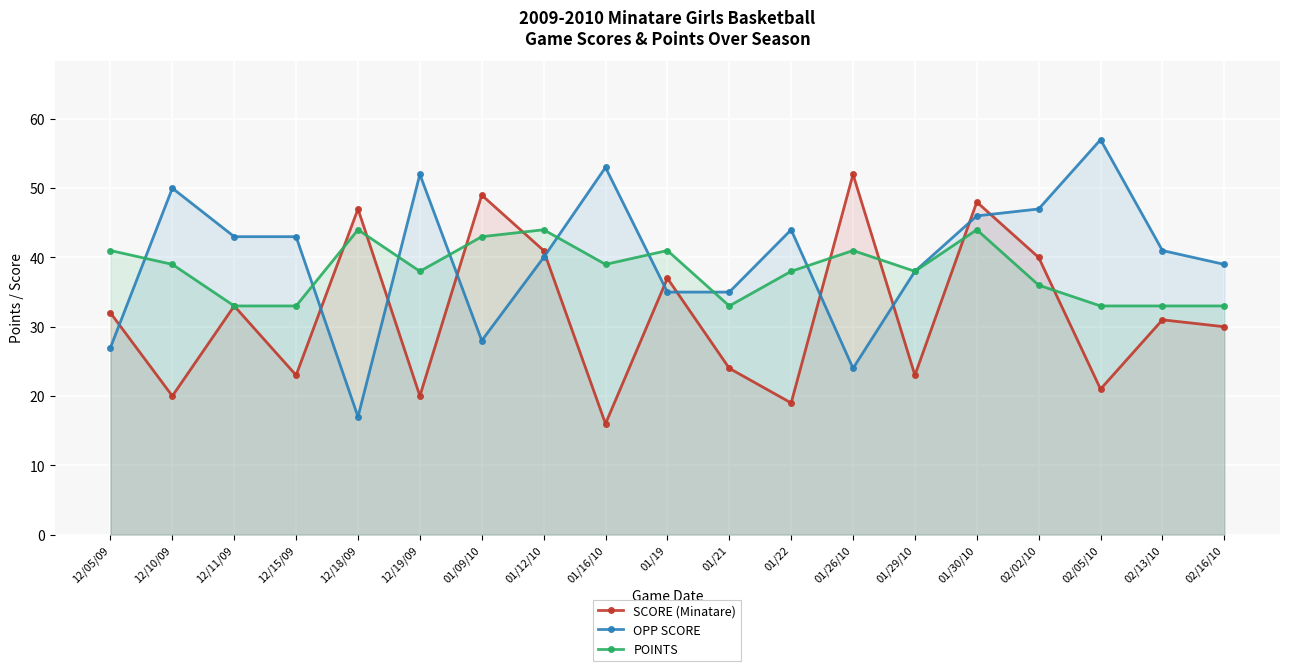

How many interior local peaks does the POINTS series have?

5